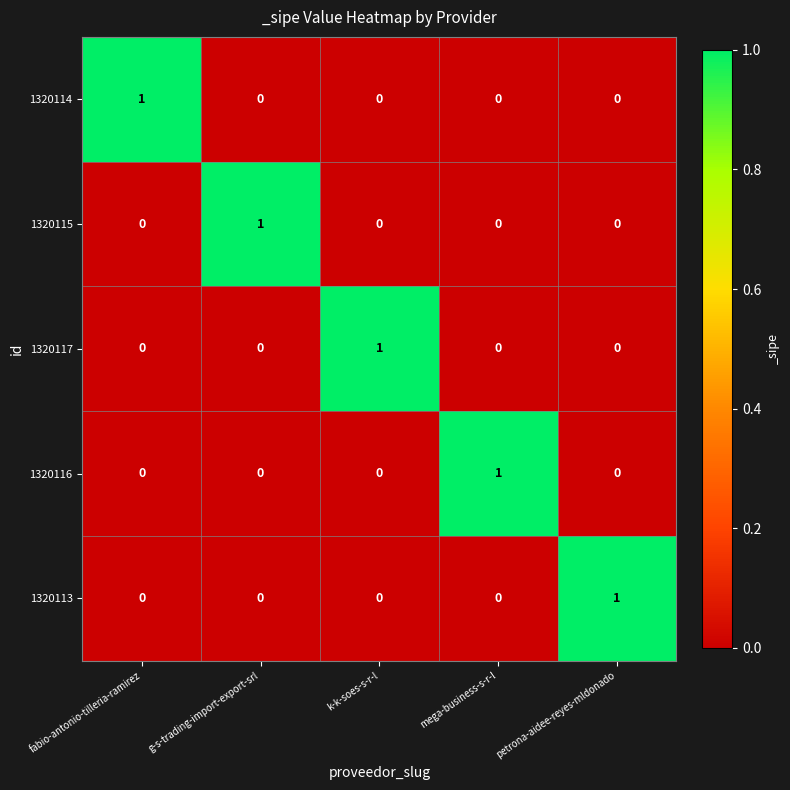

Reading right to left, extract all data points from this chart.

1320114: 0	0	0	0	1
1320115: 0	0	0	1	0
1320117: 0	0	1	0	0
1320116: 0	1	0	0	0
1320113: 1	0	0	0	0